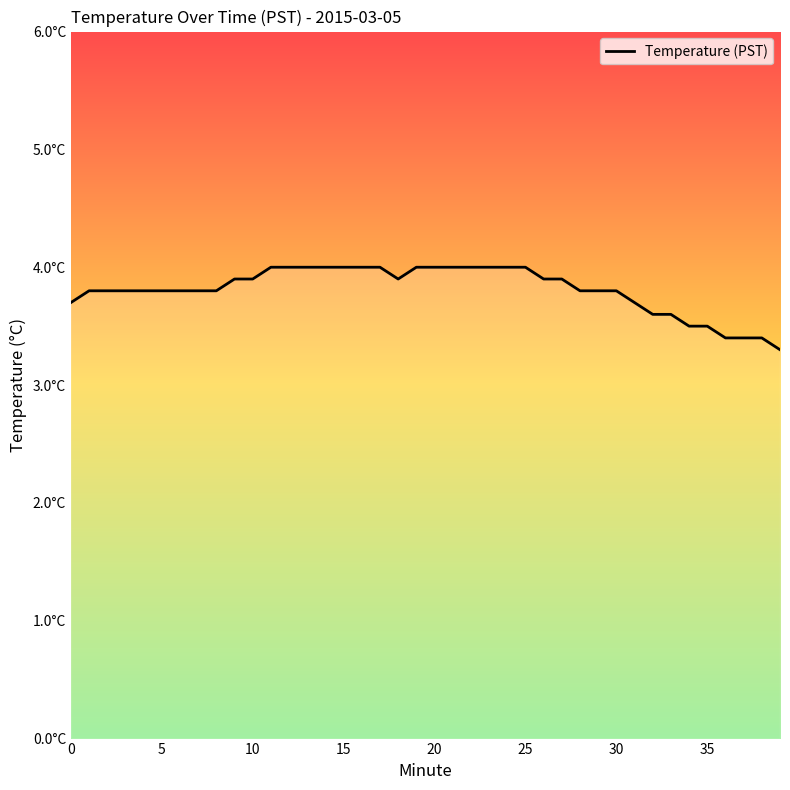

Does the chart display data point markers on the line(s)?

No